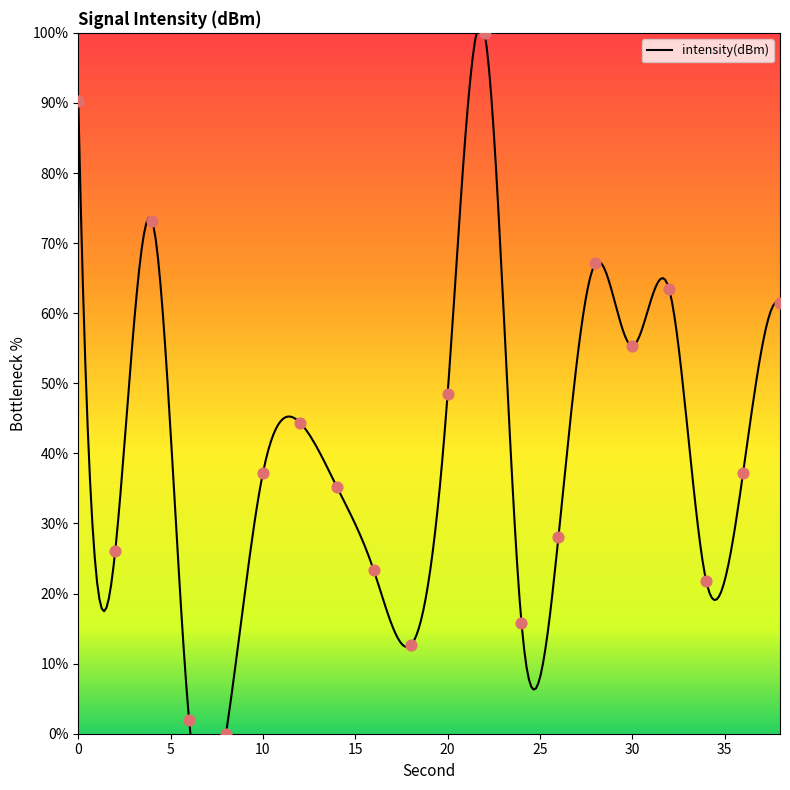

What is the change in value from 22 to 30?

-44.7